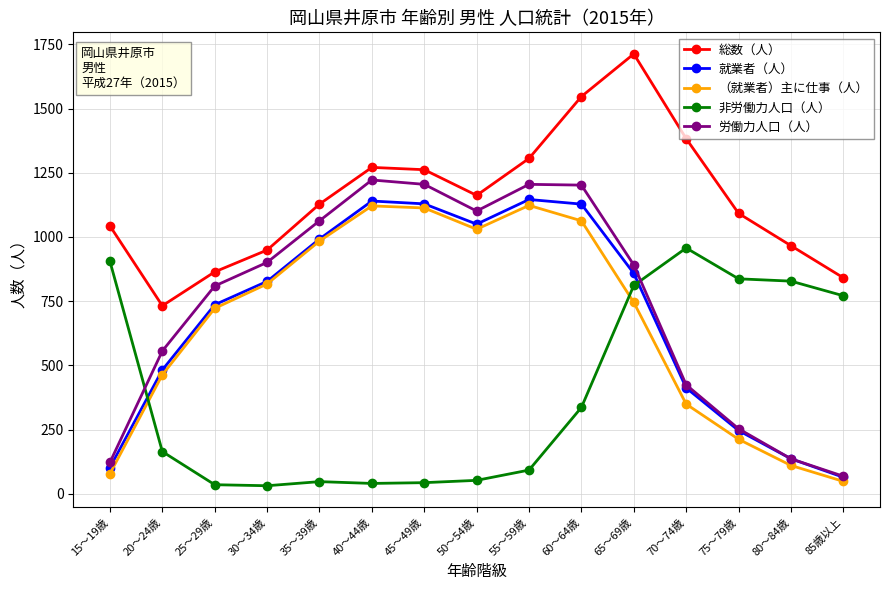

In （就業者）主に仕事（人）, how many points are lower than both neighbors (excluding endpoints)?

1